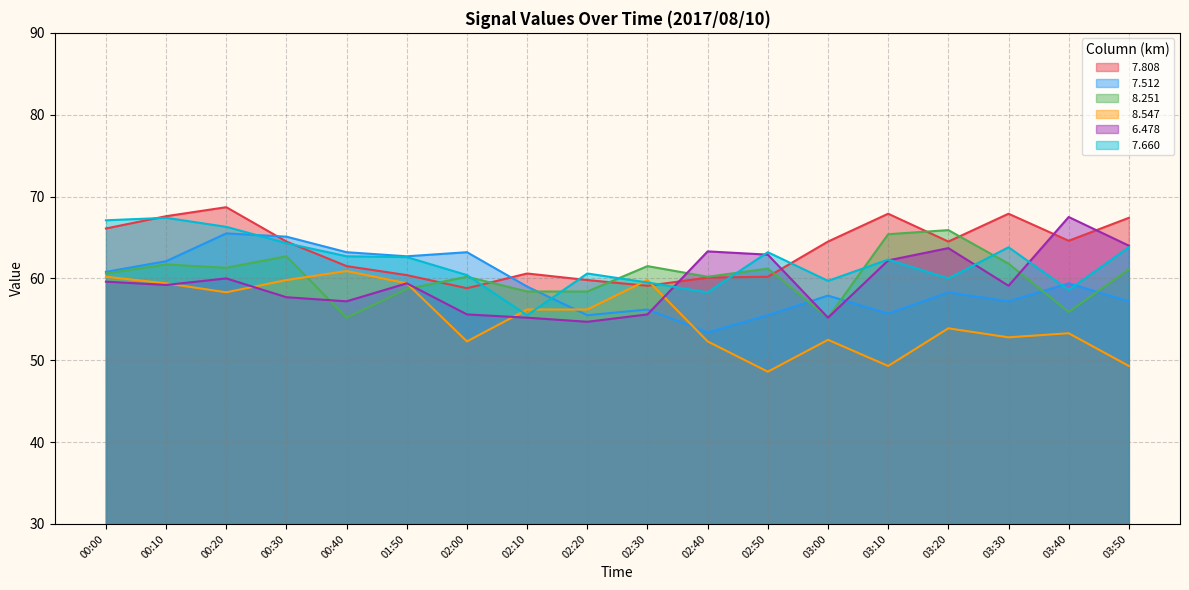

Which category has the highest value in the   8.547 series?

00:40